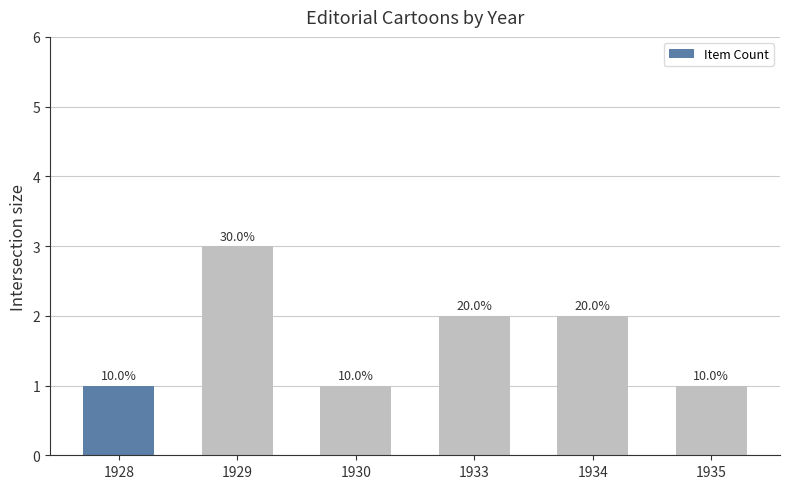

What is the difference between the maximum and minimum values?

2